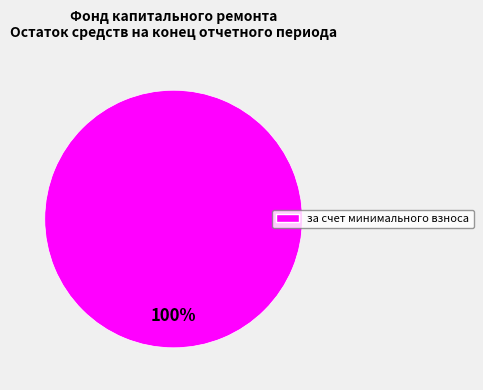

Does any single category account for the majority?

Yes